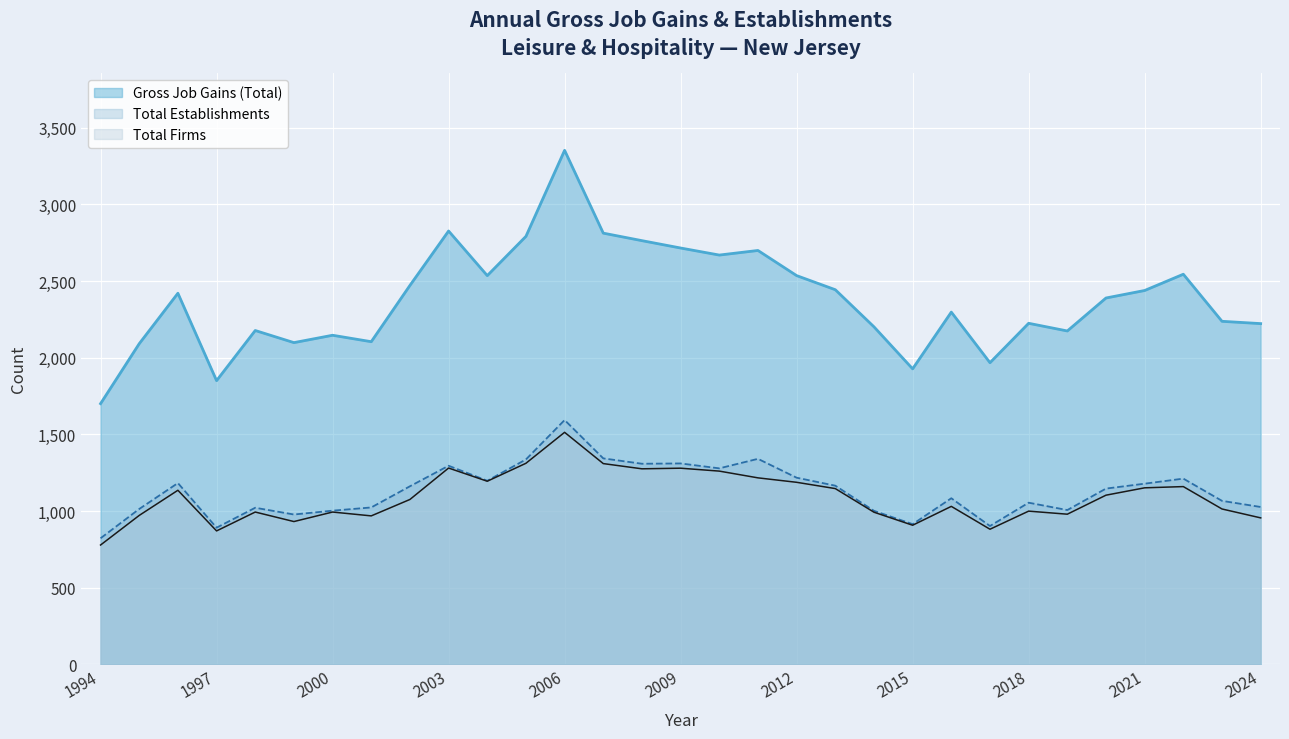

Where is Total Establishments nearest to the value 1207?

2022